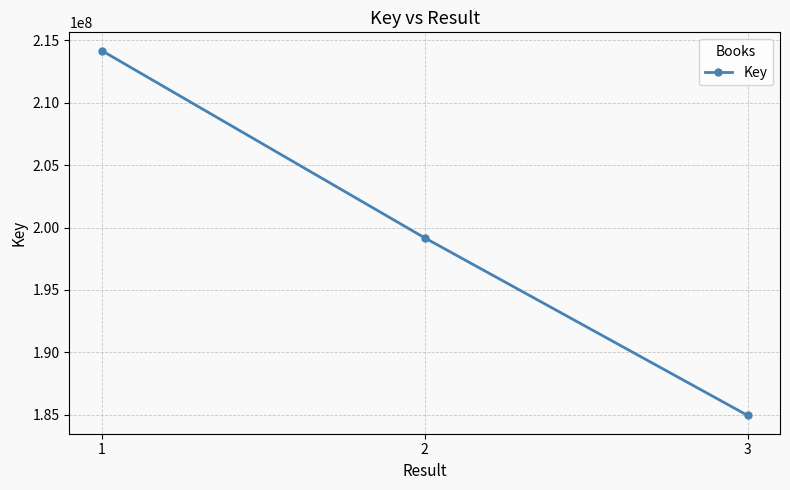

Count the values in the range 184935999 to 214181293.

3